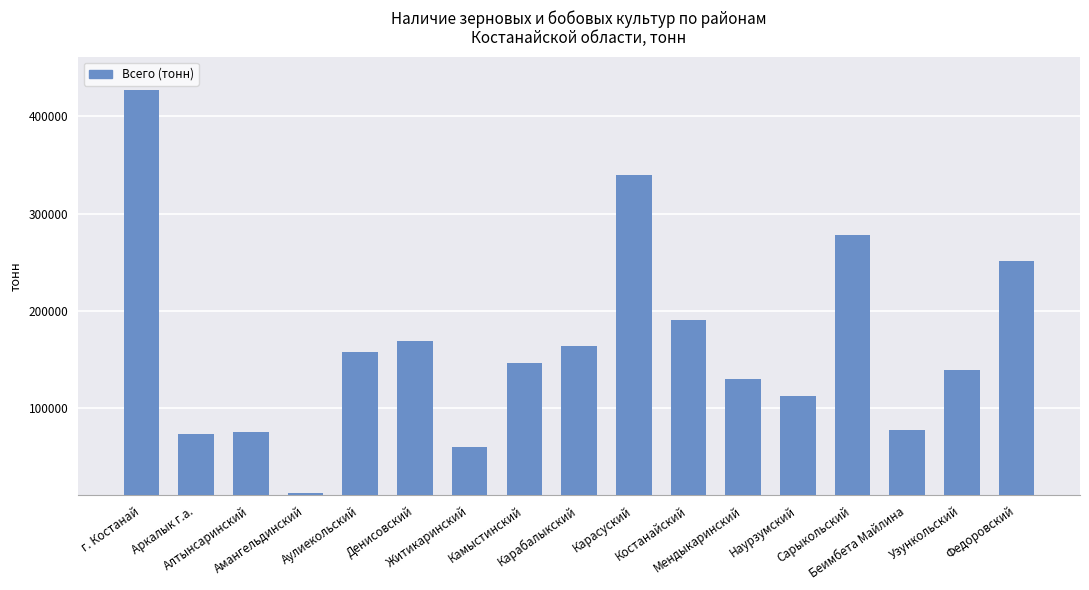

What is the label of the 6th bar from the left?

Денисовский